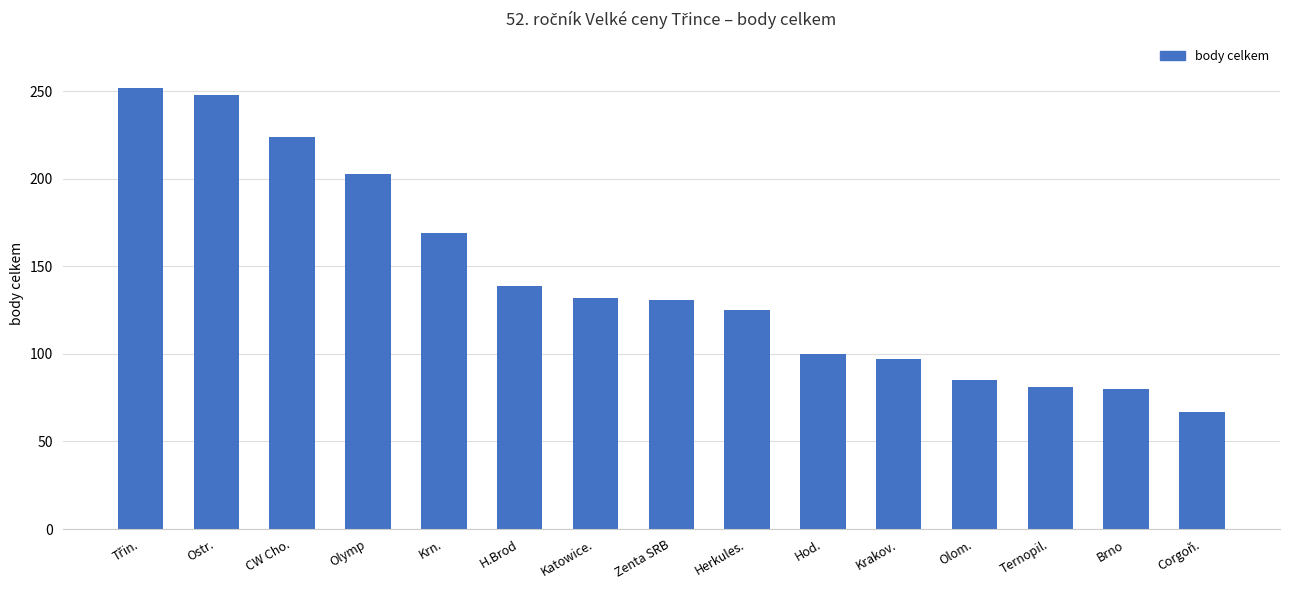

How many categories are shown in the chart?

15